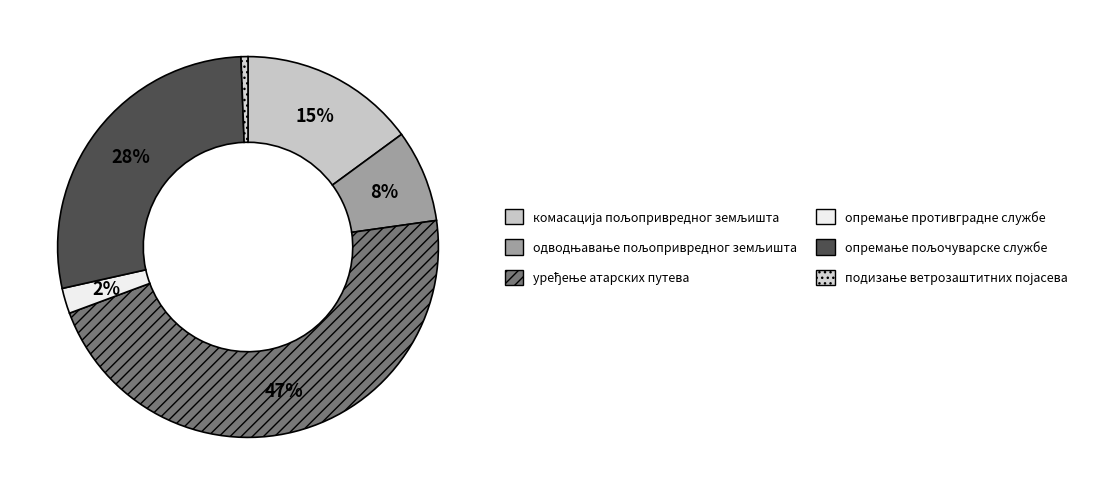

Combined, what portion of the pie is комасација пољопривредног земљишта and одводњавање пољопривредног земљишта?

22.8%